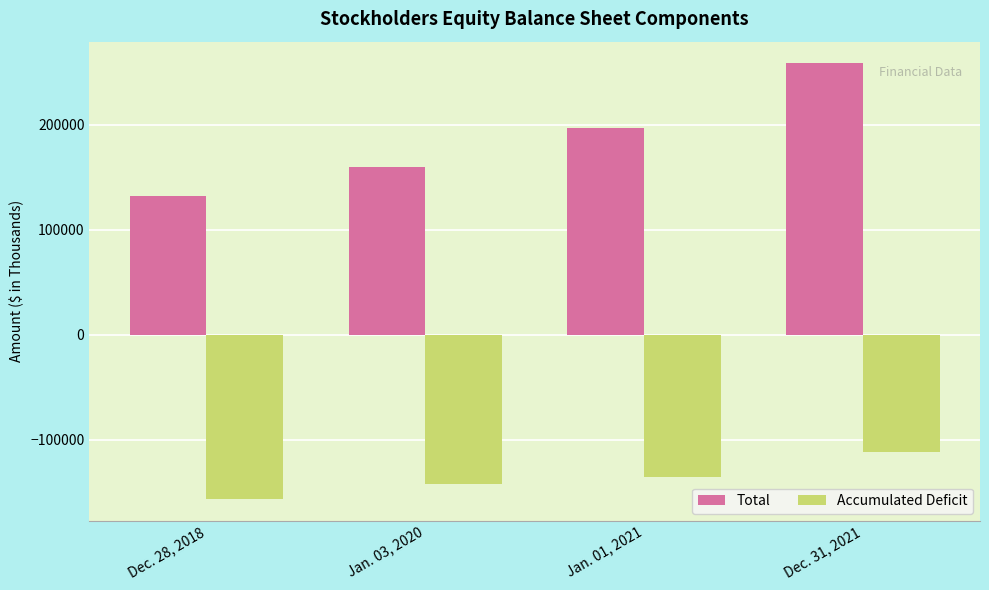

What is the smallest value displayed?

-156280